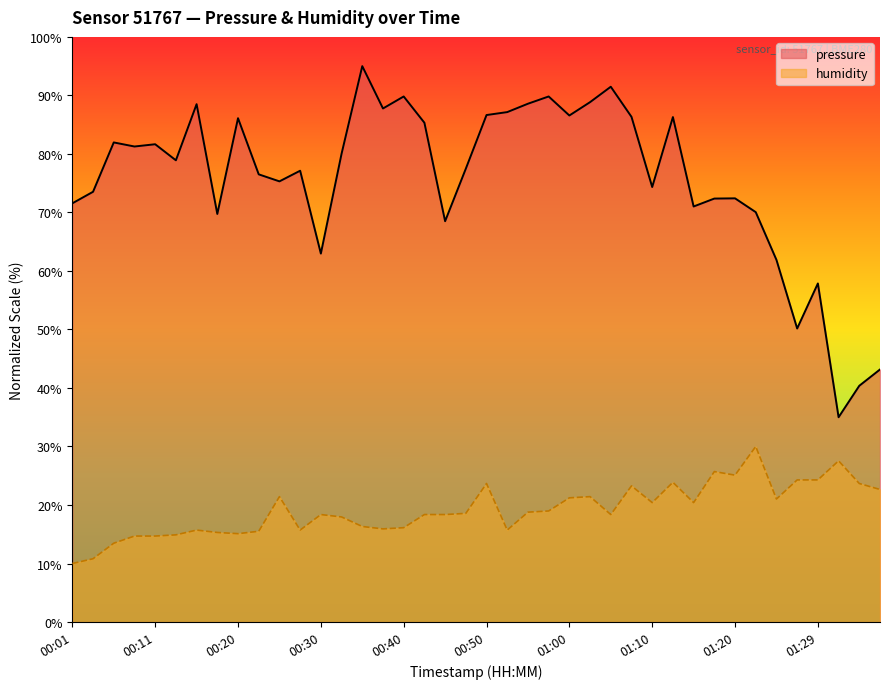

Which has a higher value, 01:22 or 00:48?

00:48